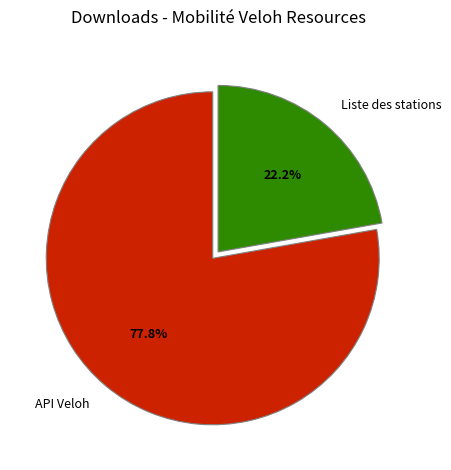

Which has a higher value, Liste des stations or API Veloh?

API Veloh